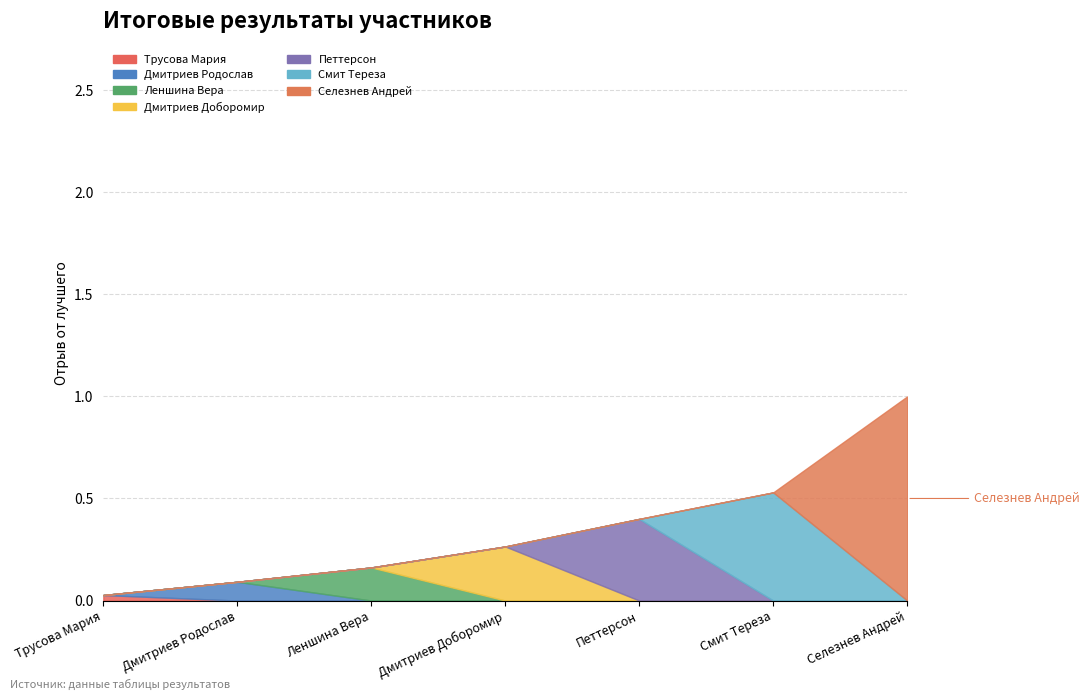

Where is the data nearest to the value 0?

Трусова Мария